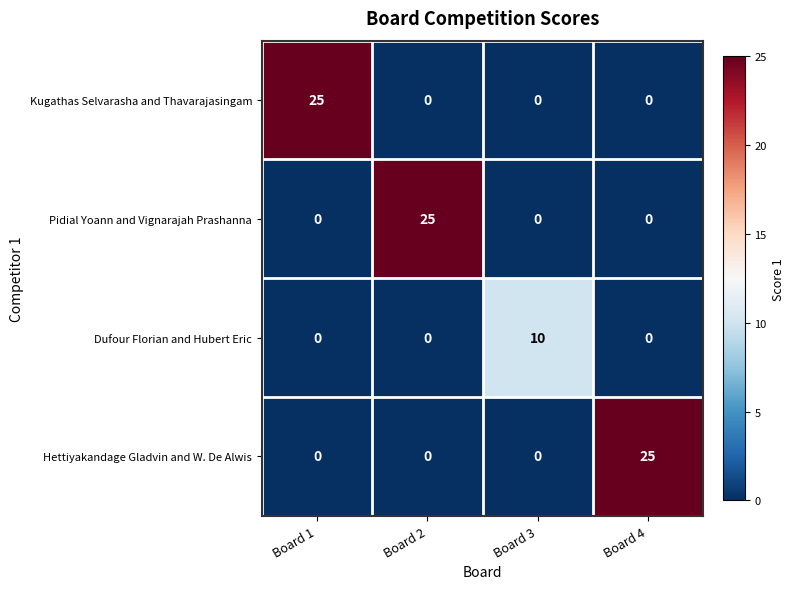

Is it true that Kugathas Selvarasha and Thavarajasingam equals -17 at Board 4?

False